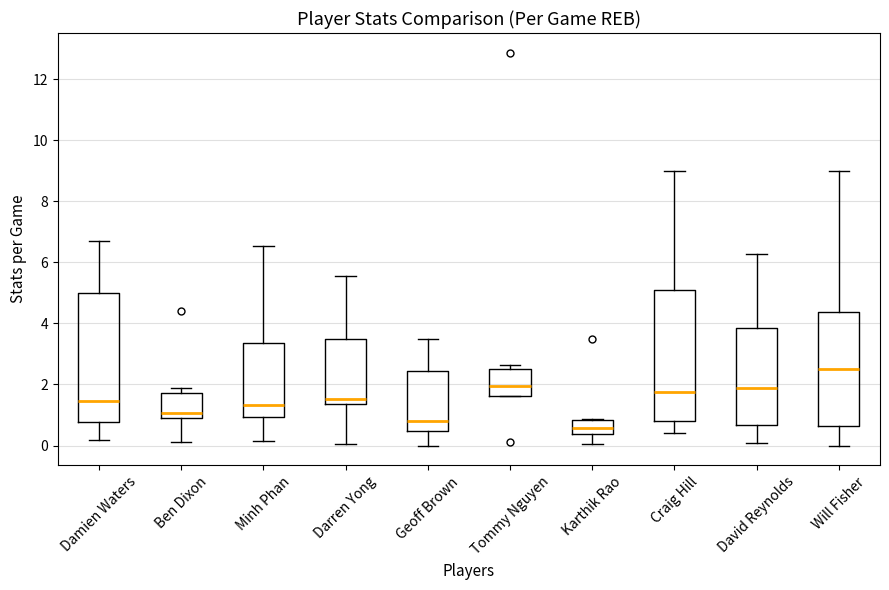

Reading left to right, read every box against the y-axis: the position of its median line, the range the box covers, and the ends of its whiskers. The values are not printed on the chart, so give them approximately, as read against the axis.

Damien Waters: median 1.4, box 0.8 to 5.0, whiskers 0.2 to 6.6
Ben Dixon: median 1.0, box 0.8 to 1.8, whiskers 0.2 to 2.0
Minh Phan: median 1.4, box 1.0 to 3.4, whiskers 0.2 to 6.6
Darren Yong: median 1.6, box 1.4 to 3.4, whiskers 0.0 to 5.6
Geoff Brown: median 0.8, box 0.4 to 2.4, whiskers 0.0 to 3.6
Tommy Nguyen: median 2.0, box 1.6 to 2.6, whiskers 1.6 to 2.6 (just above the box's upper edge)
Karthik Rao: median 0.6, box 0.4 to 0.8, whiskers 0.0 to 0.8
Craig Hill: median 1.8, box 0.8 to 5.0, whiskers 0.4 to 9.0
David Reynolds: median 2.0, box 0.6 to 3.8, whiskers 0.0 to 6.2
Will Fisher: median 2.6, box 0.6 to 4.4, whiskers 0.0 to 9.0